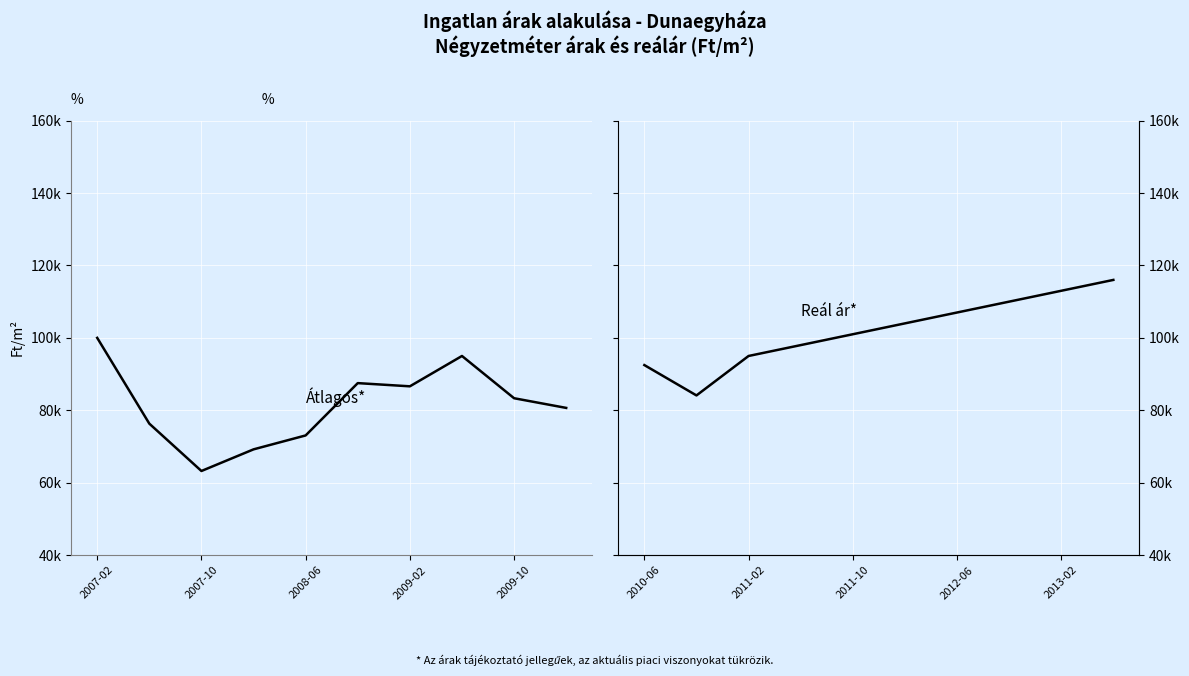

What is the label of the 6th point from the right?

2009-10